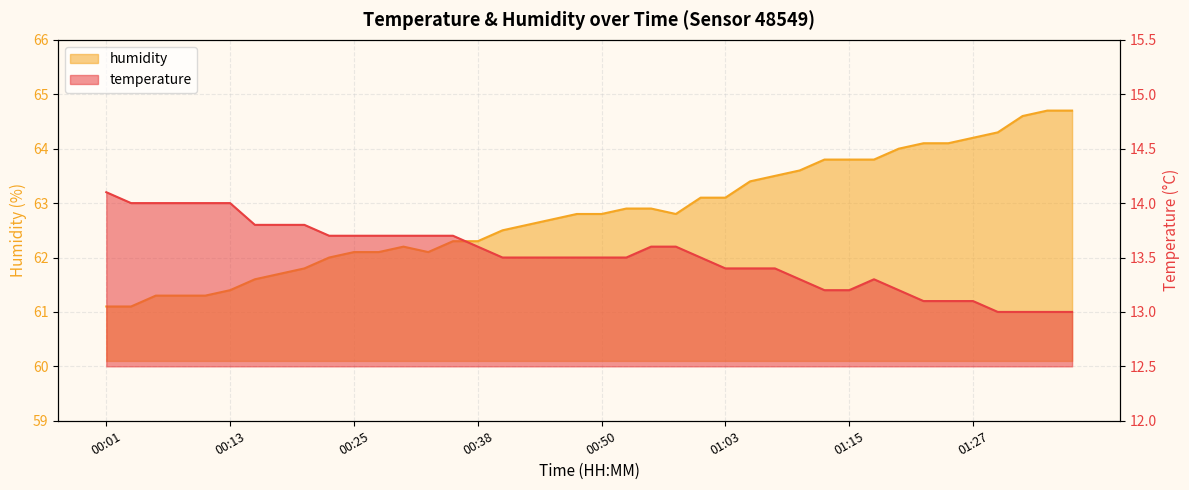

What is the label of the 35th point from the right?

00:13